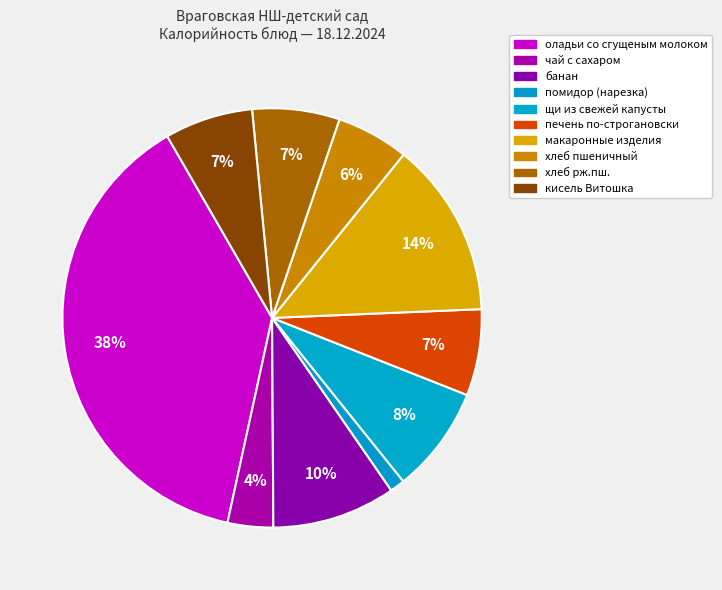

Which category has the biggest portion of the pie?

оладьи со сгущеным молоком